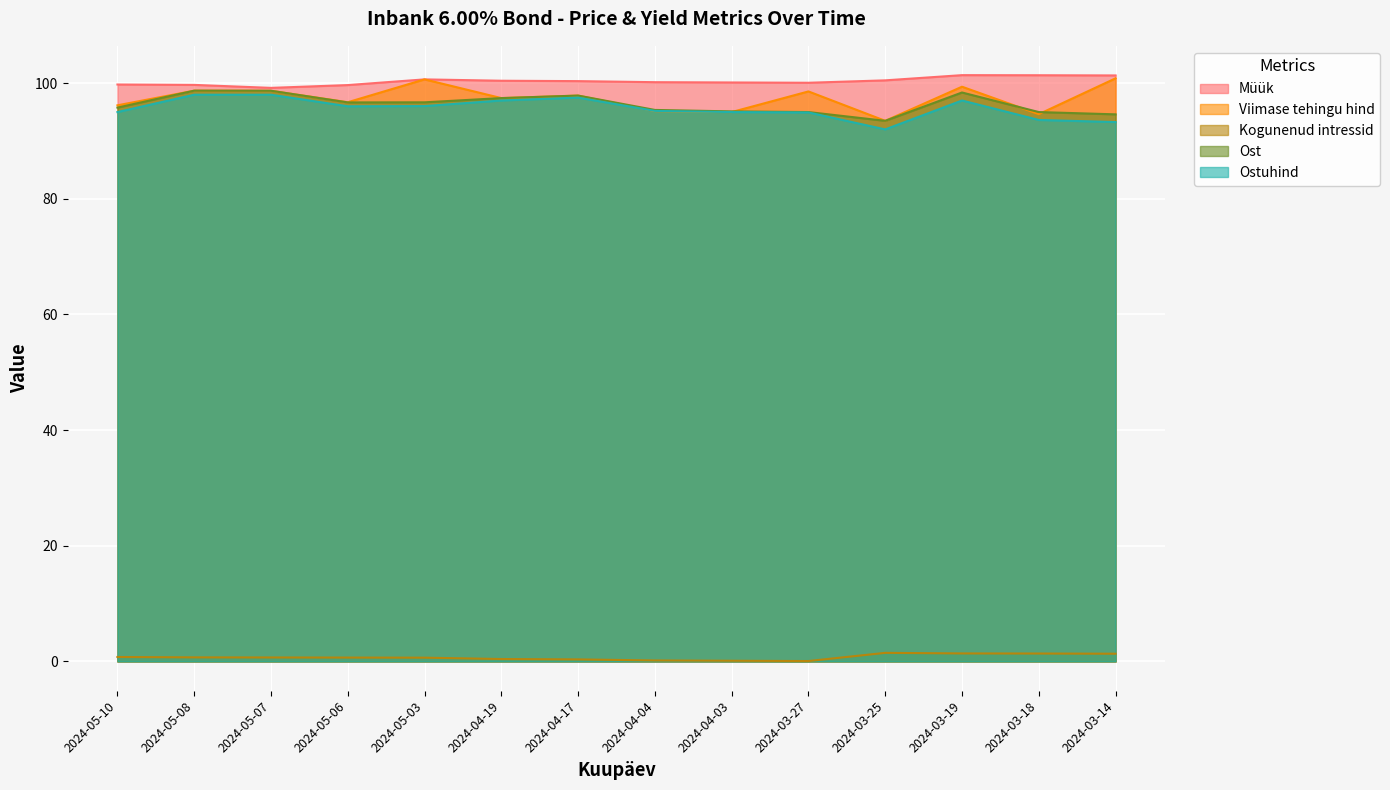

True or false: Ostuhind has a value of 62.5 at 2024-03-14.

False